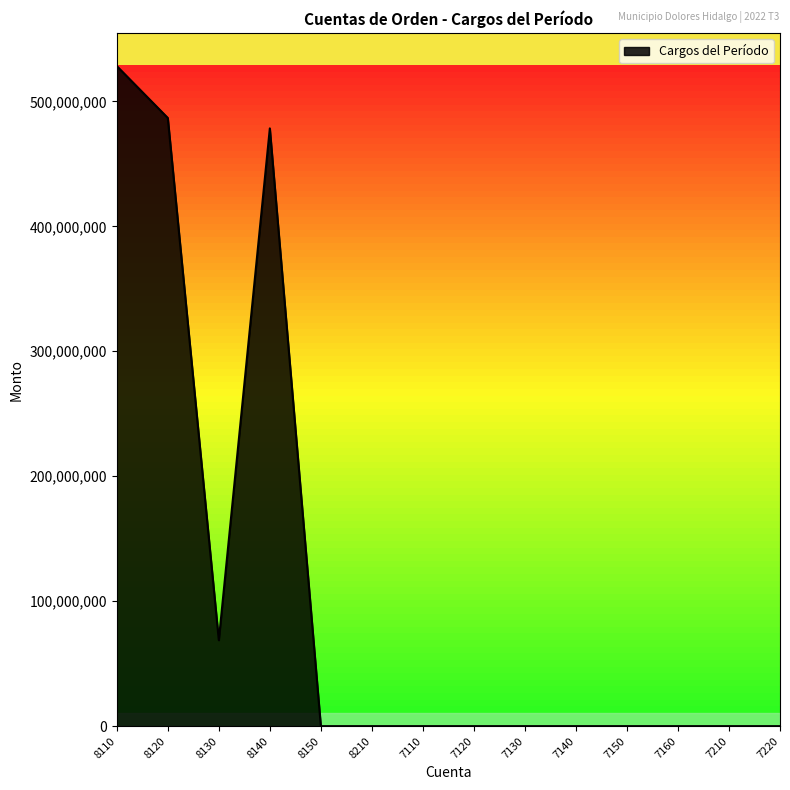

What is the difference between the maximum and second lowest values?

528261041.9